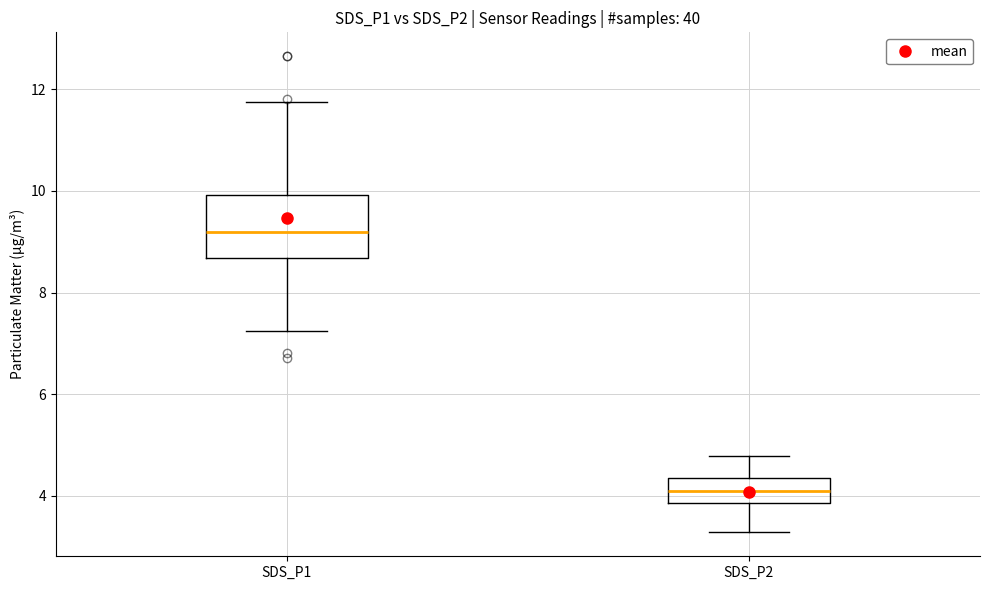

Which box is the tallest, from its lower edge to its upper edge?

SDS_P1